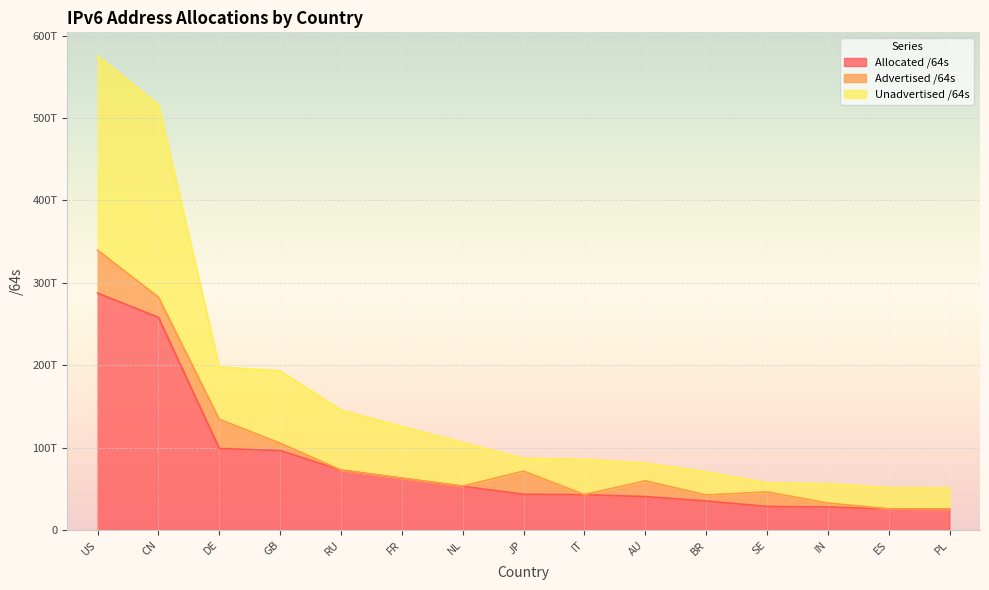

At which label does Unadvertised /64s first exceed 86957008224258?

US